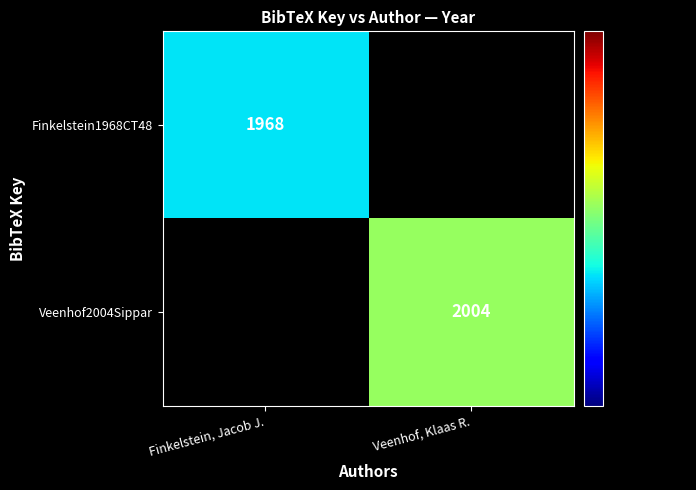

Is it true that Finkelstein1968CT48 equals 1968 at Finkelstein, Jacob J.?

True